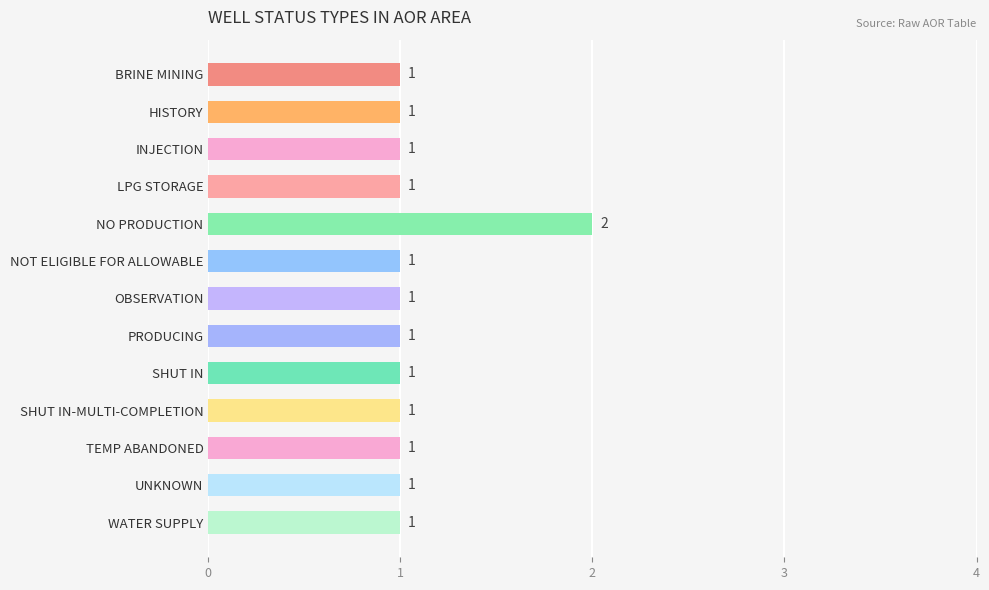

Does the chart contain stacked bars?

No